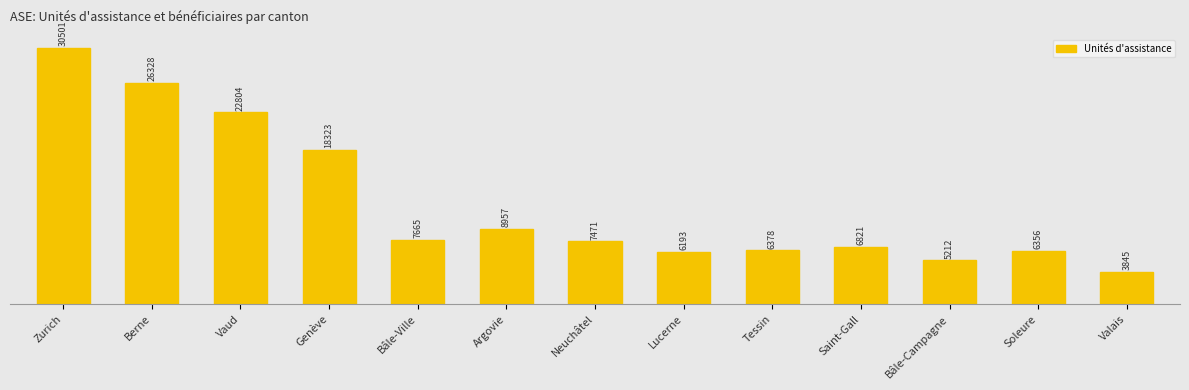

List the labels in order of value, largest first.

Zurich, Berne, Vaud, Genève, Argovie, Bâle-Ville, Neuchâtel, Saint-Gall, Tessin, Soleure, Lucerne, Bâle-Campagne, Valais